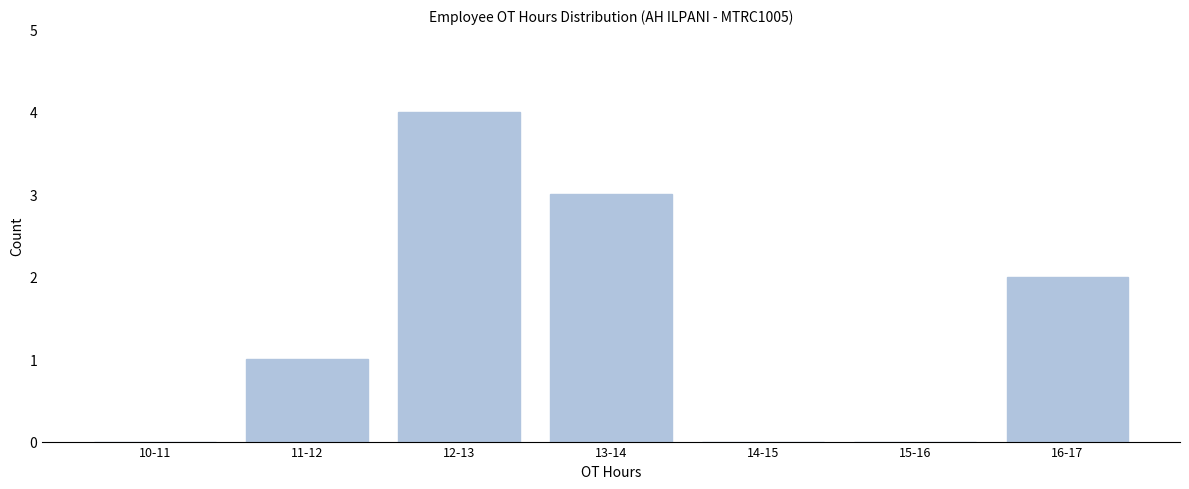

Reading left to right, extract all data points from this chart.

10-11=0	11-12=1	12-13=4	13-14=3	14-15=0	15-16=0	16-17=2